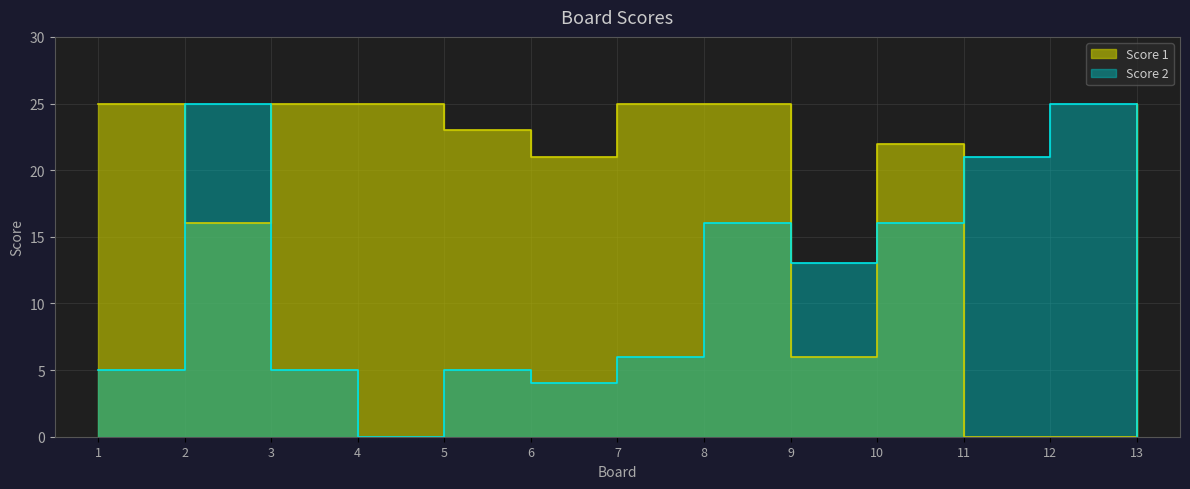

What is the value of the Score 2 point at the 8th from the left?

16